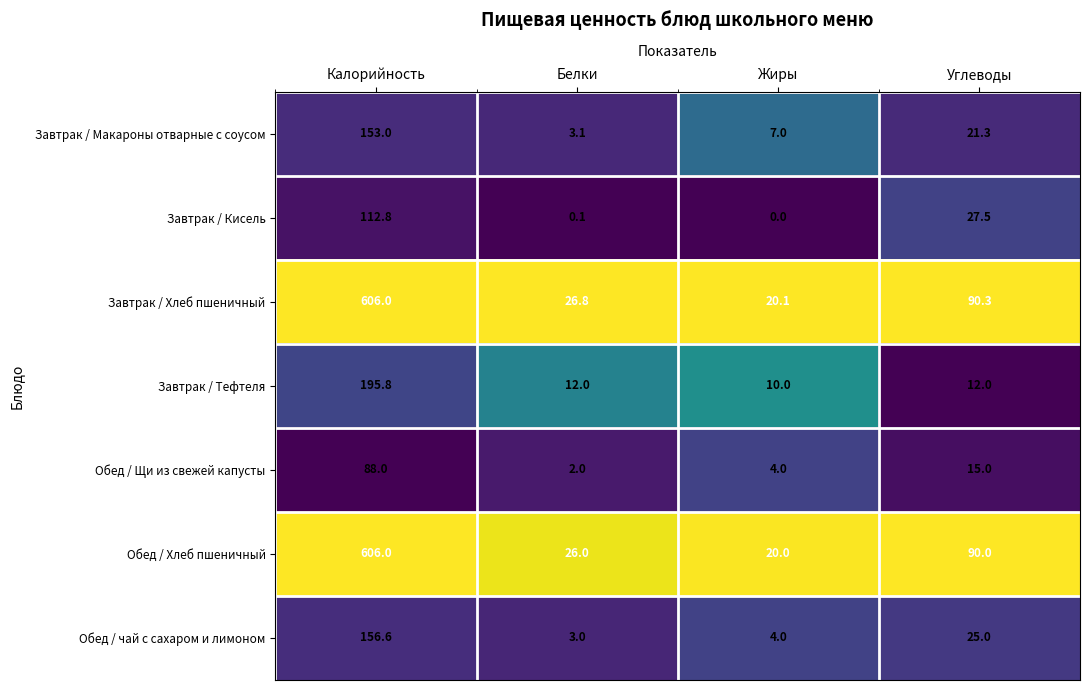

What is the maximum value shown in the chart?

606.0